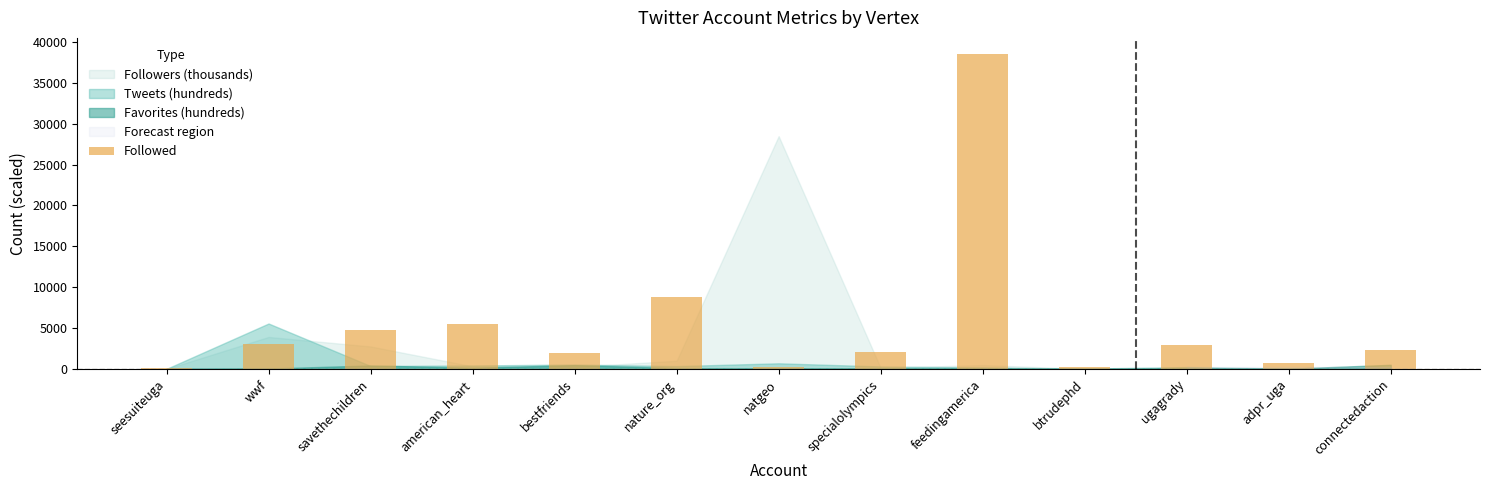

What is the sum of the values at ugagrady and wwf?

5959